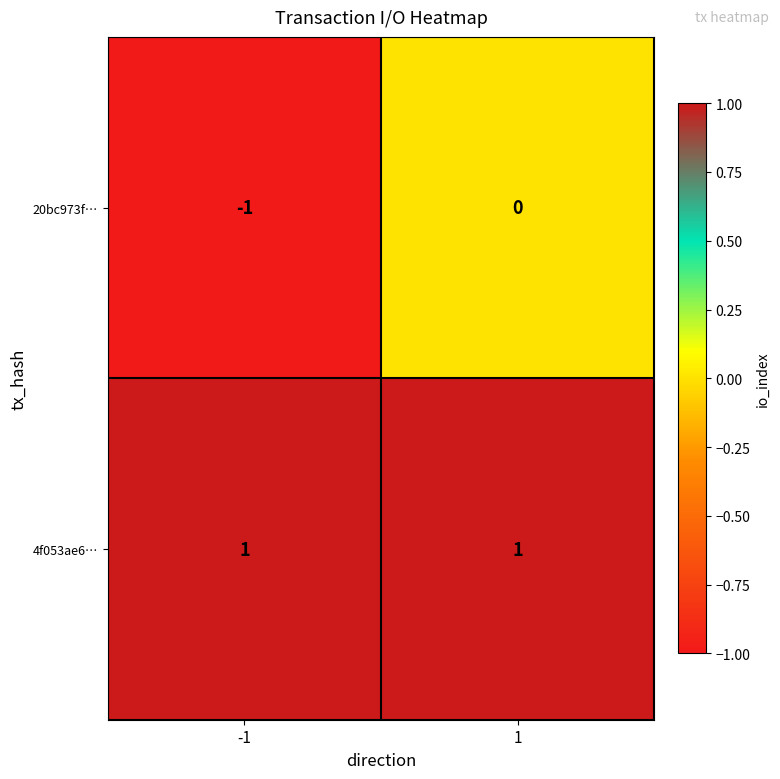

The 4f053ae6… series shows 1 at 1. True or false?

True